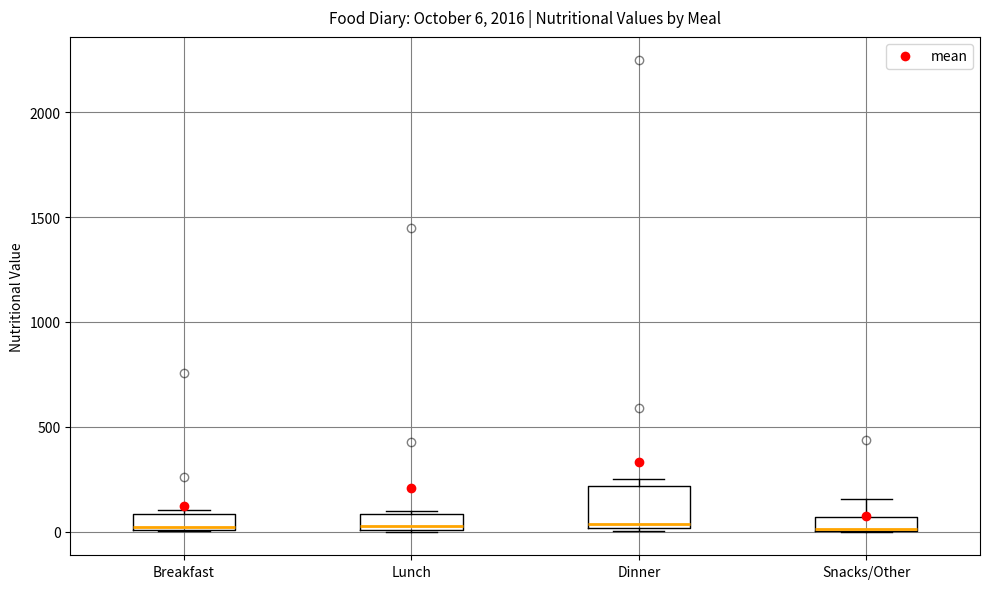

Which box is the tallest, from its lower edge to its upper edge?

Dinner